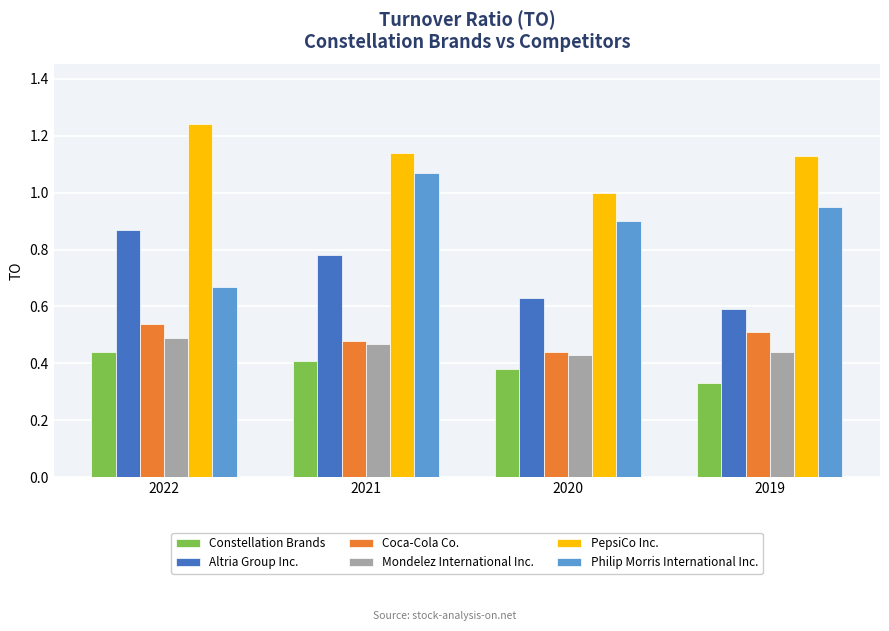

What is the total value across all series at 2020?

3.8